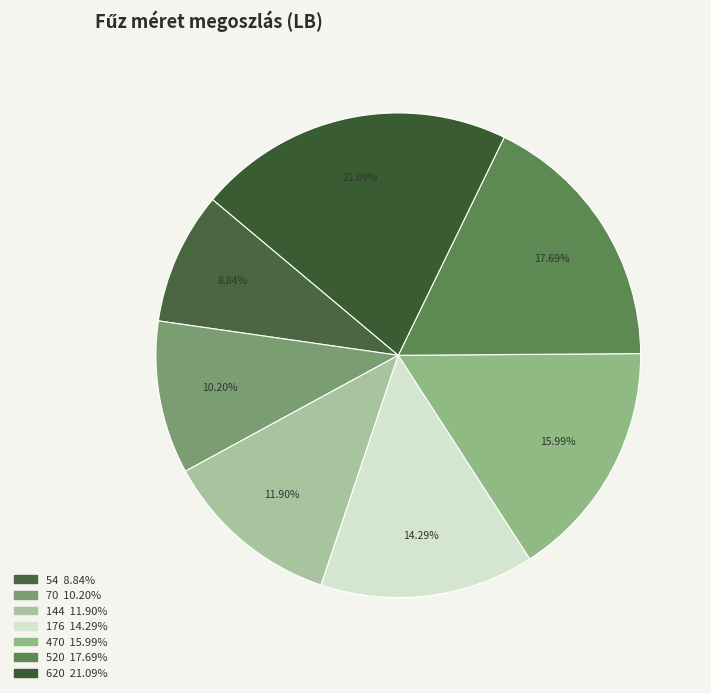

True or false: 70 accounts for 5% of the total.

False